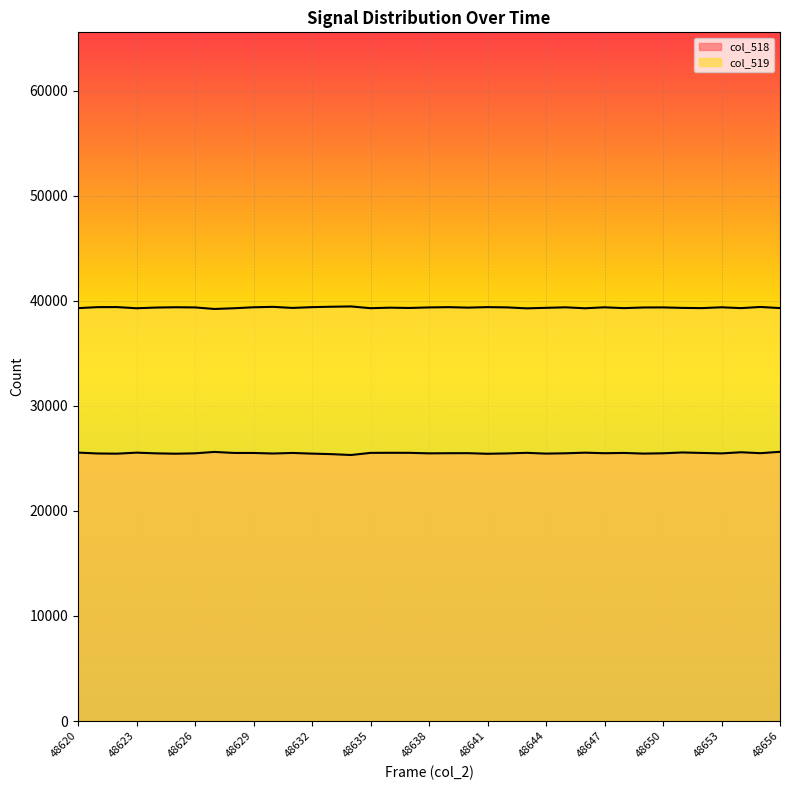

True or false: col_518 and col_519 intersect in this chart.

False